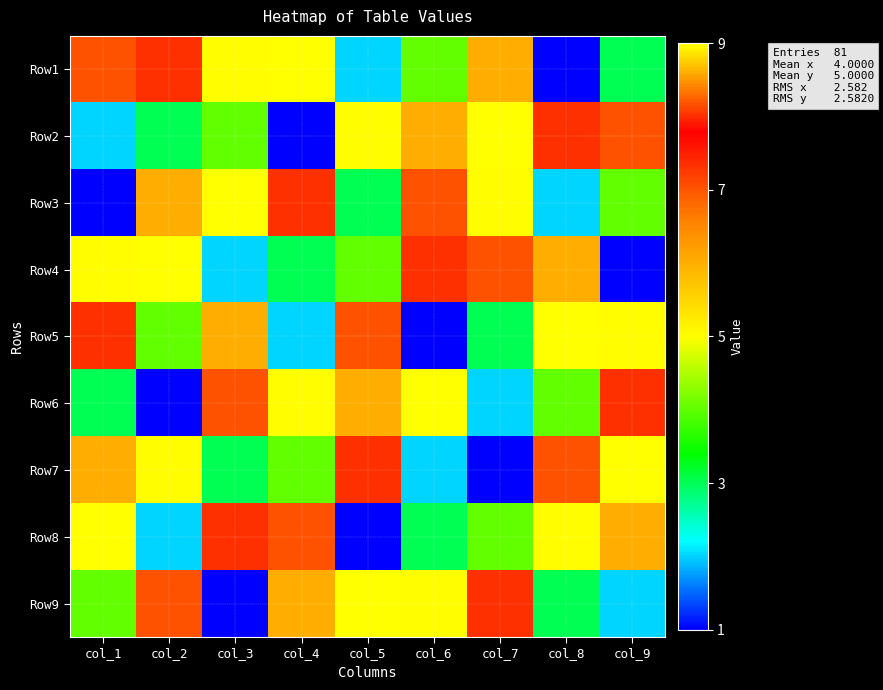

How many categories are shown in the chart?

9